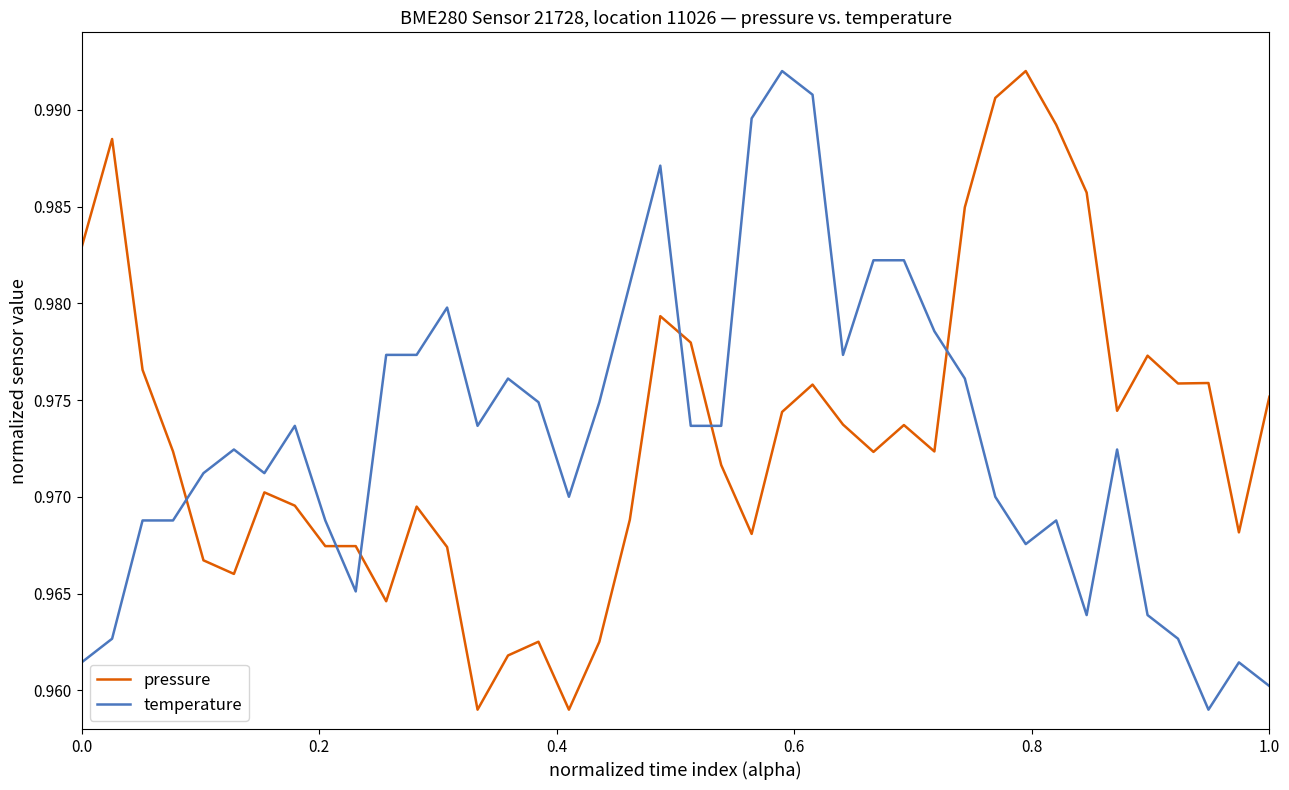

Which series ends up on top after the final intersection of temperature and pressure?

pressure